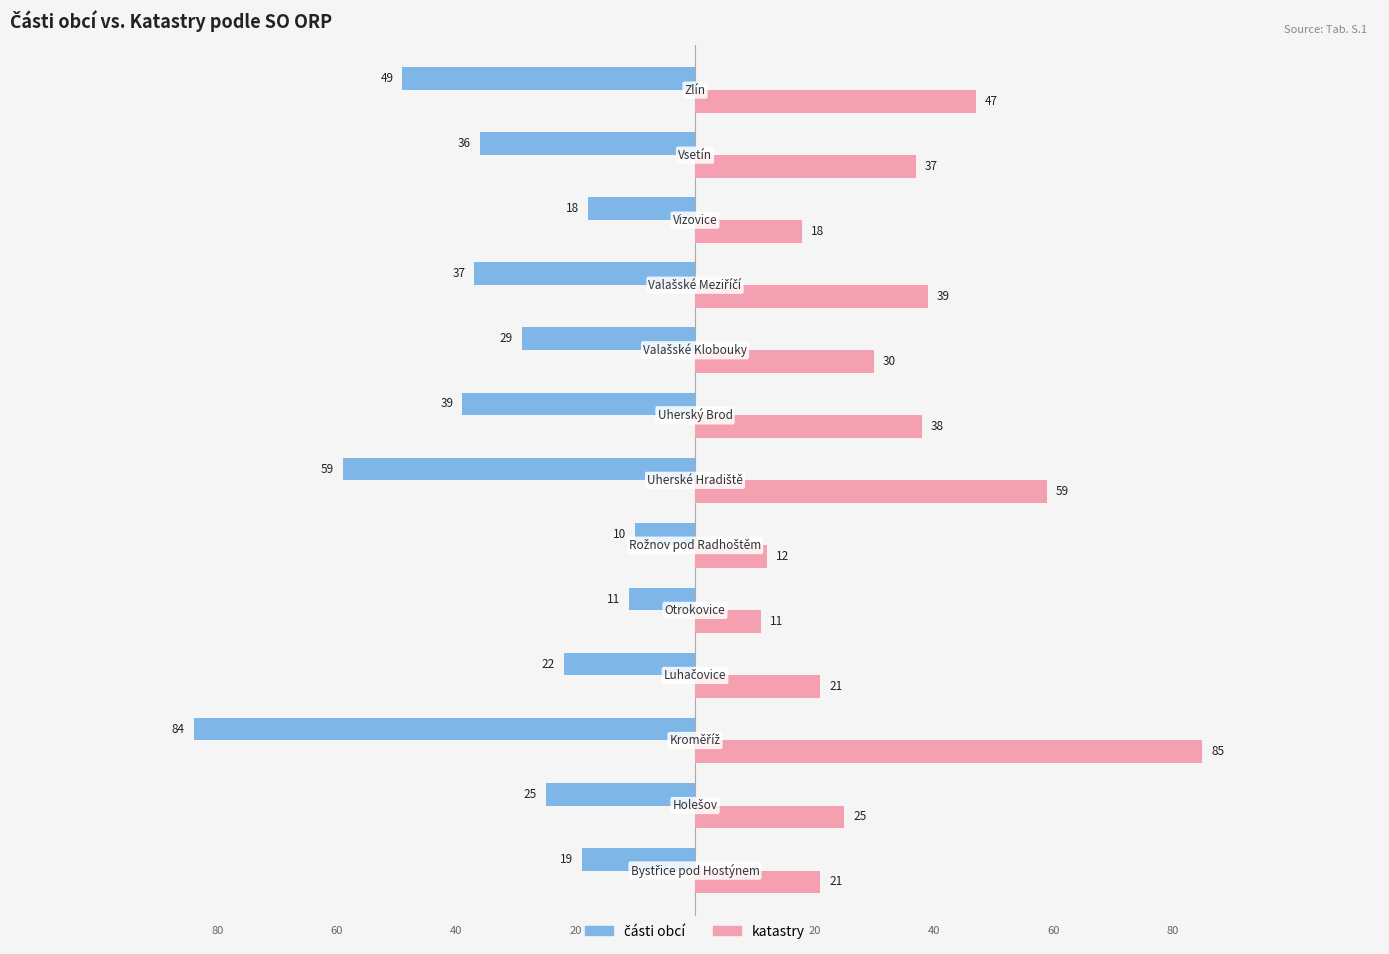

How many distinct data groups are displayed?

2